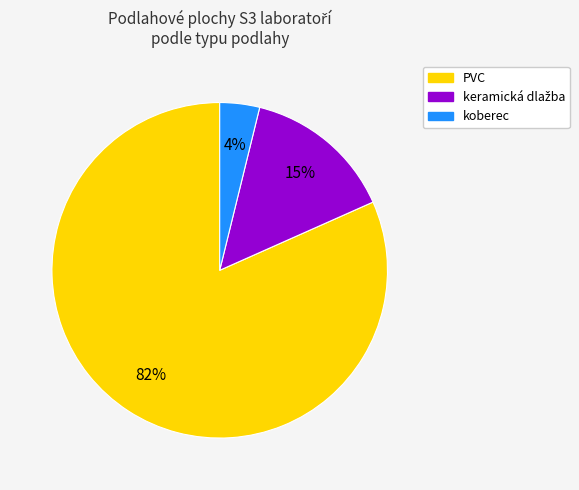

To the nearest percent, what percentage of the pie is koberec?

4%